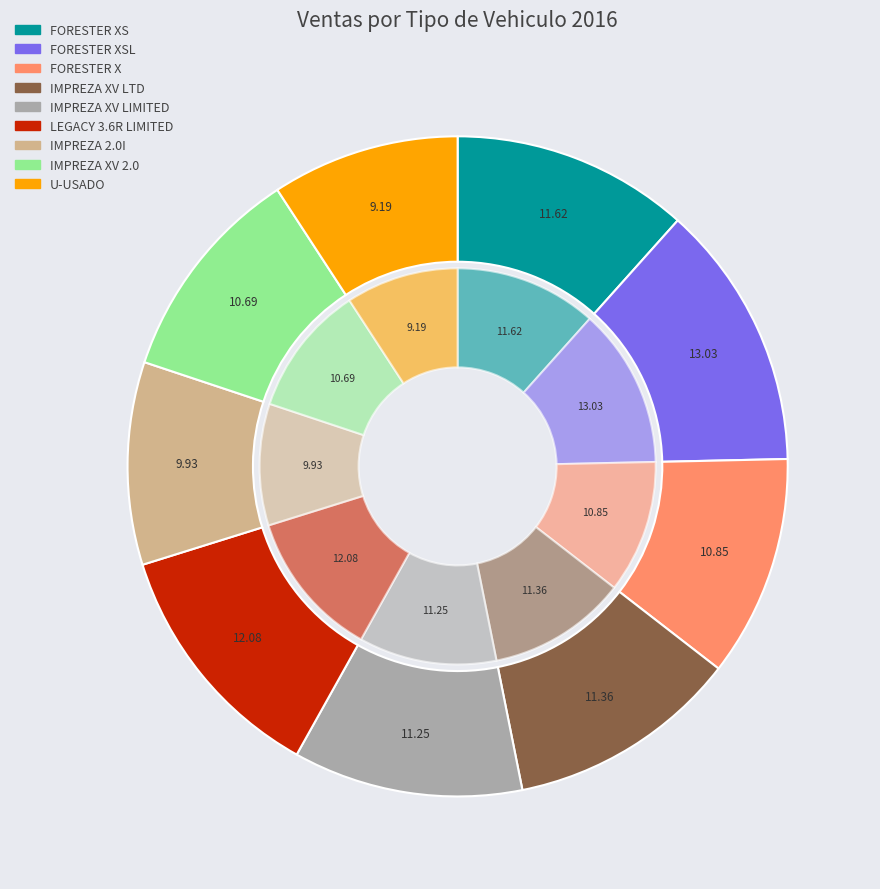

Does IMPREZA XV LIMITED represent more than half of the total?

No